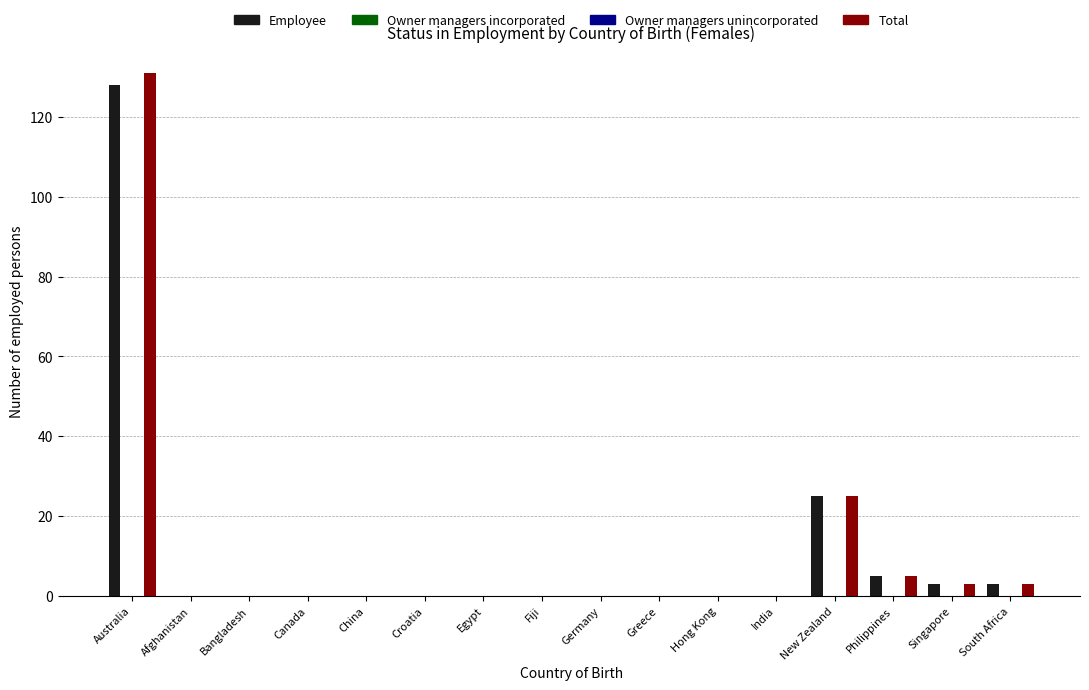

The value of Total at Australia is 131. True or false?

True